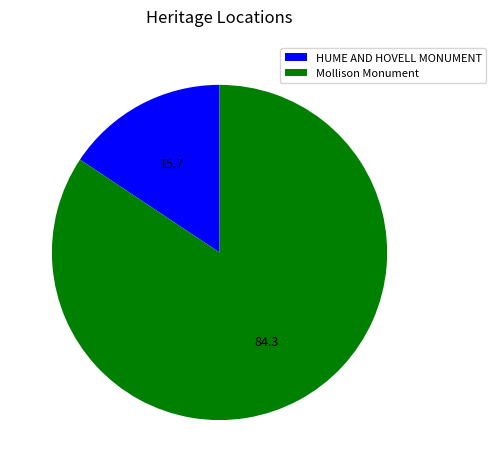

Which has a higher value, Mollison Monument or HUME AND HOVELL MONUMENT?

Mollison Monument